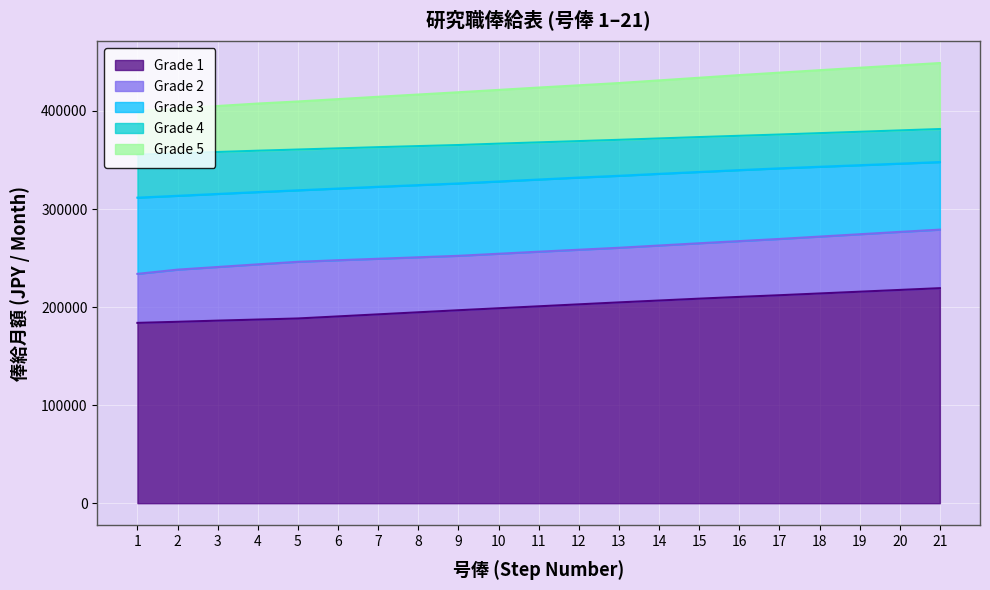

What is the maximum value for Grade 1?

219300